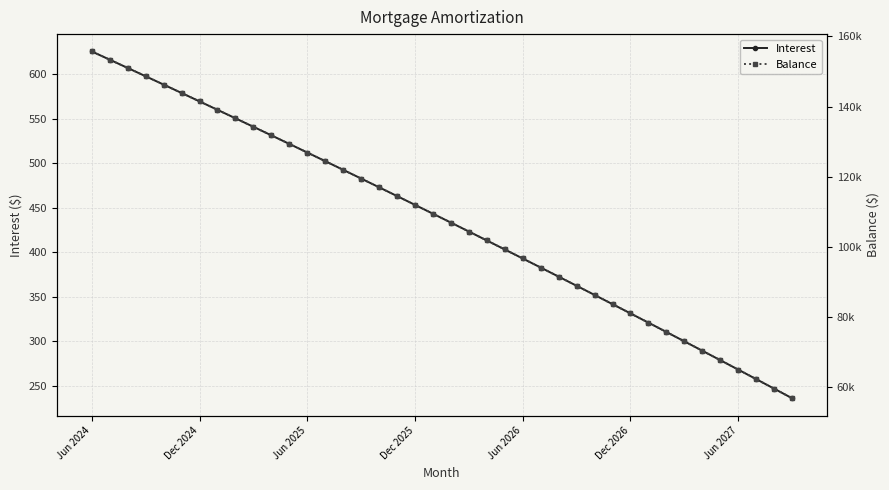

Reading right to left, extract all data points from this chart.

Interest: 236.0	246.8	257.5	268.2	278.8	289.4	299.9	310.4	320.9	331.3	341.7	352.1	362.4	372.6	382.8	393.0	403.1	413.2	423.3	433.3	443.3	453.2	463.1	473.0	482.8	492.6	502.4	512.1	521.7	531.4	541.0	550.5	560.0	569.5	579.0	588.4	597.7	607.1	616.4	625.6
Balance: 56897.0	59626.0	62344.0	65051.0	67747.0	70433.0	73108.0	75773.0	78427.0	81071.0	83704.0	86327.0	88939.0	91541.0	94133.0	96715.0	99287.0	101848.0	104399.0	106940.0	109471.0	111992.0	114503.0	117004.0	119496.0	121978.0	124450.0	126912.0	129364.0	131807.0	134240.0	136664.0	139078.0	141482.0	143877.0	146263.0	148639.0	151006.0	153363.0	155711.0